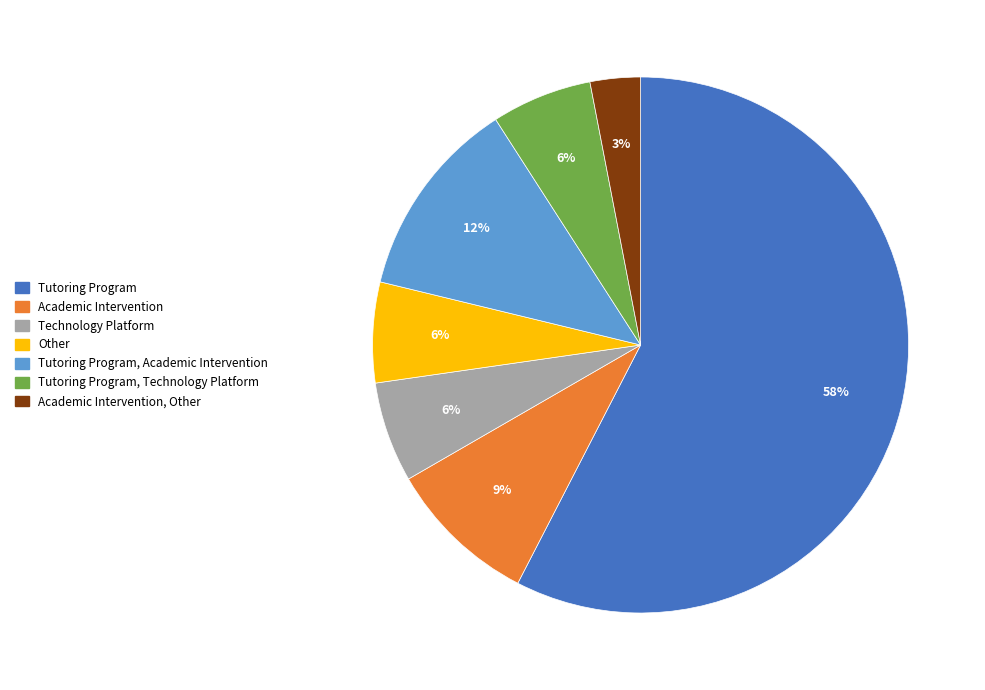

What percentage is the Other slice, to the nearest percent?

6%